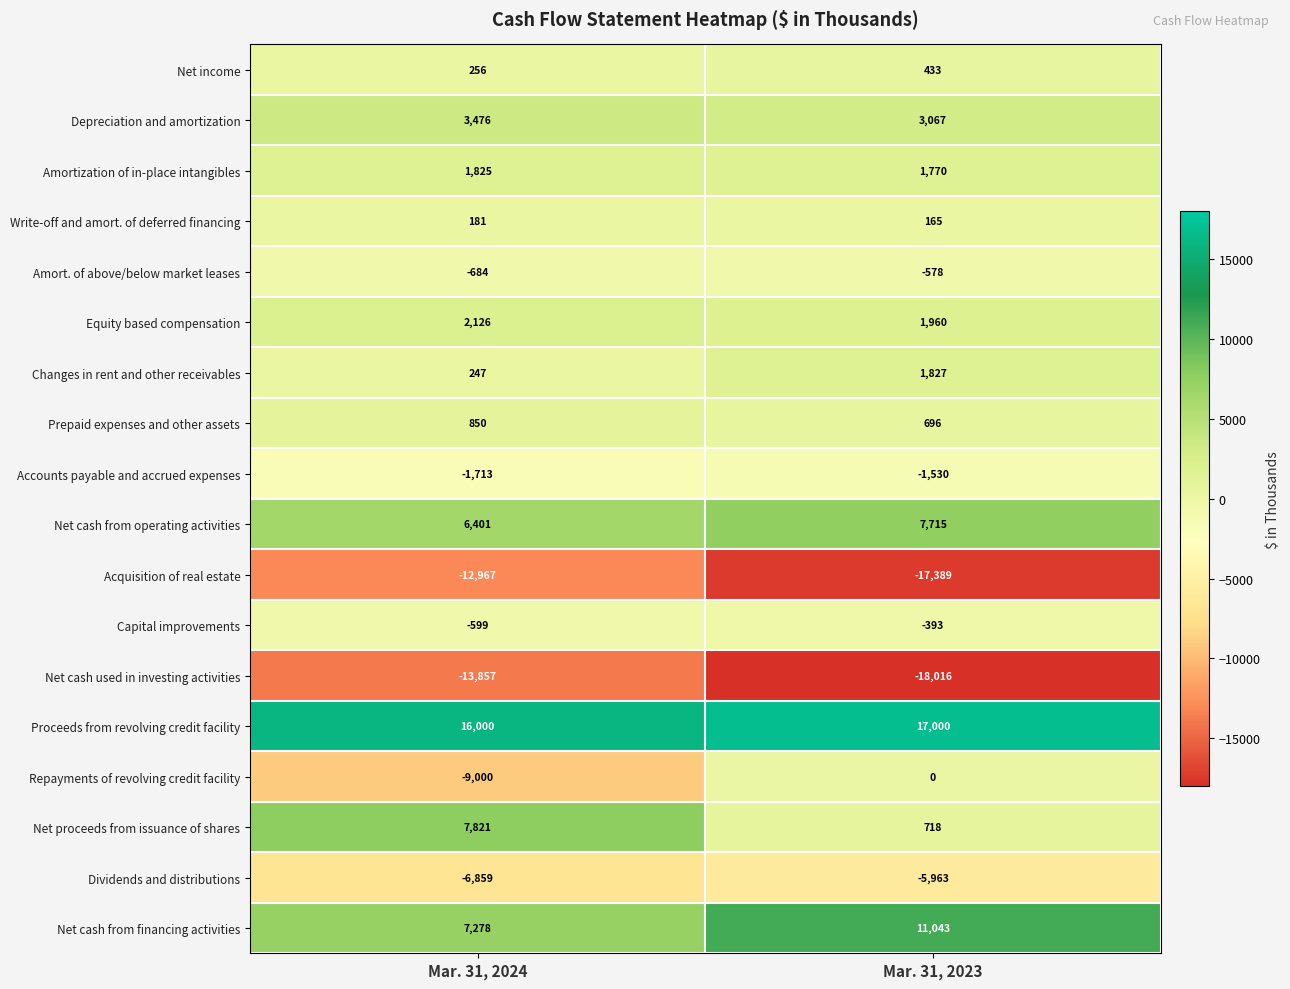

Read the Equity based compensation value at Mar. 31, 2024, to the nearest 50.

2150